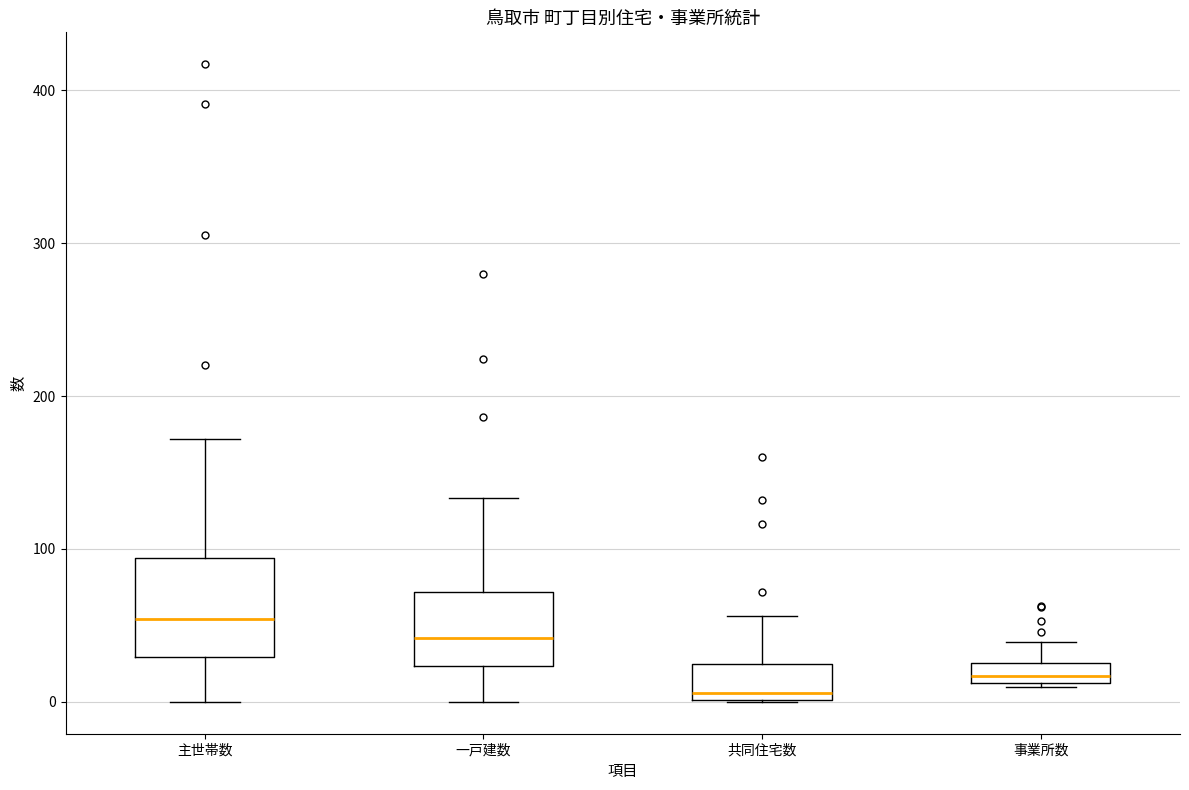

Which box is the tallest, from its lower edge to its upper edge?

主世帯数